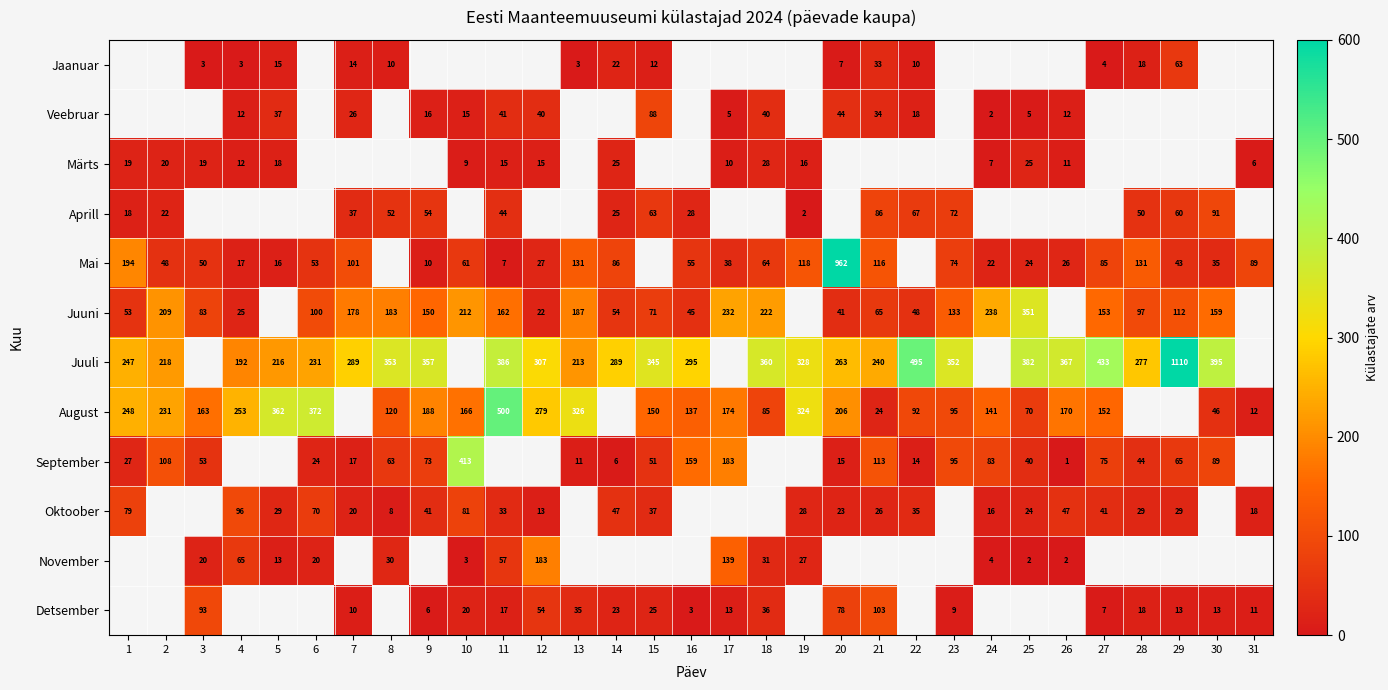

The value of September at 21 is 113. True or false?

True